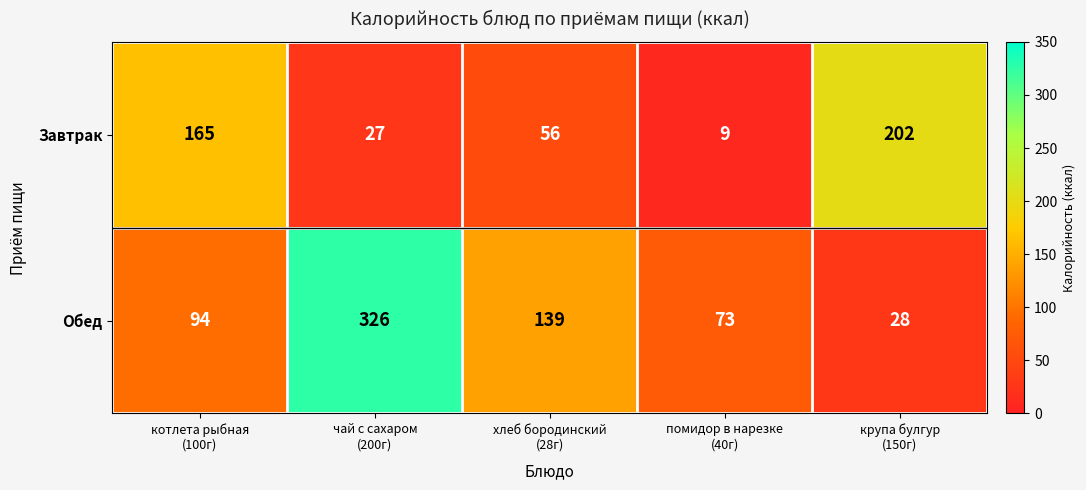

What is the sum of all Завтрак values?

459